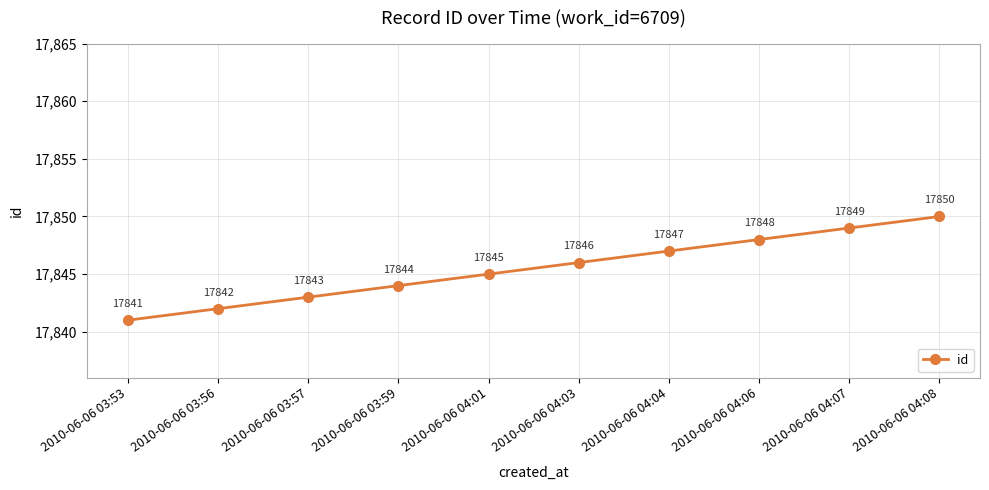

List the labels in order of value, largest first.

2010-06-06 04:08, 2010-06-06 04:07, 2010-06-06 04:06, 2010-06-06 04:04, 2010-06-06 04:03, 2010-06-06 04:01, 2010-06-06 03:59, 2010-06-06 03:57, 2010-06-06 03:56, 2010-06-06 03:53